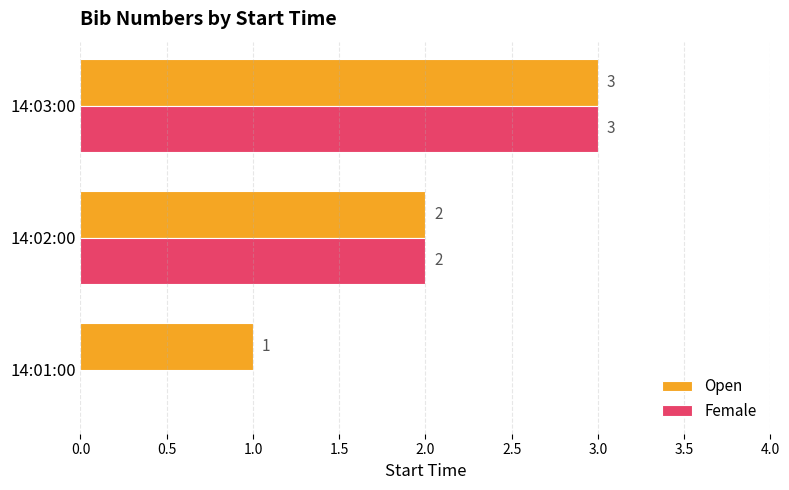

Is the value of Female at 14:02:00 greater than the value of Open at 14:03:00?

No